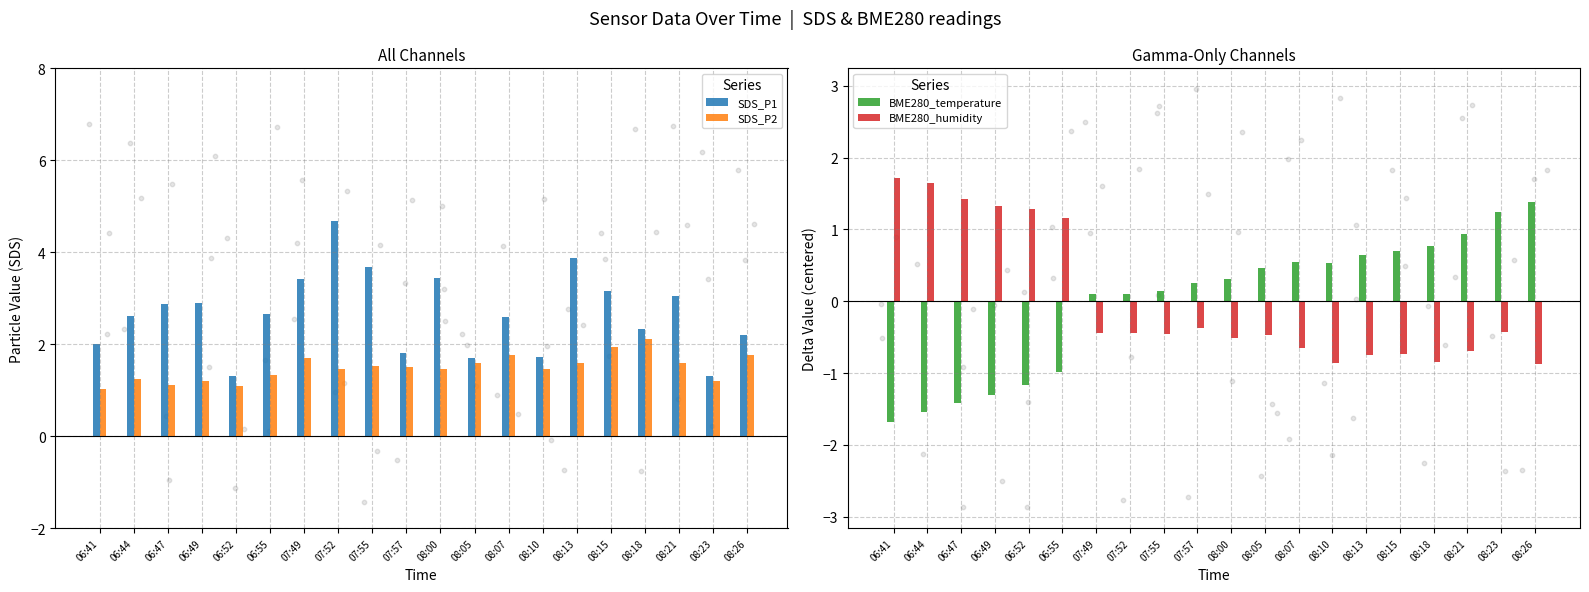

Is the value of SDS_P2 at 07:49 greater than the value of BME280_humidity at 07:52?

Yes